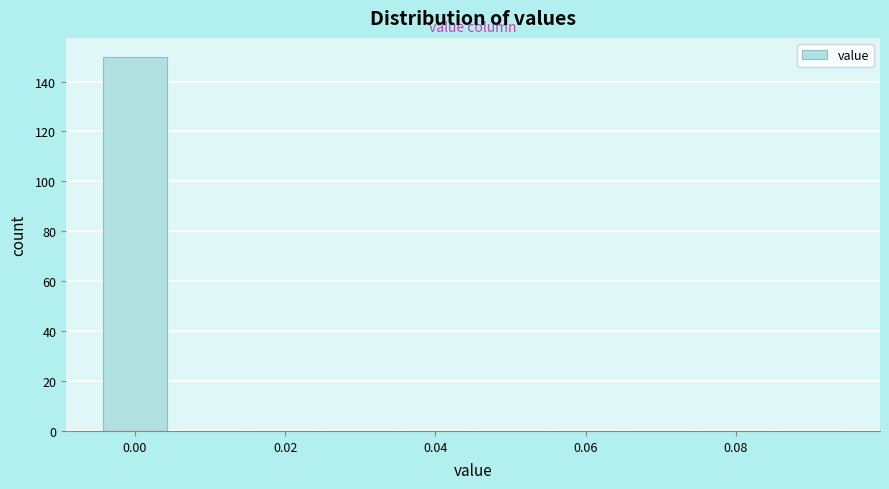

How tall is the bar that spans -0.005 to 0.005 on the x-axis? Neither the bar edges nor the heights are printed on the chart, so give them approximately, as read against the axes.

150